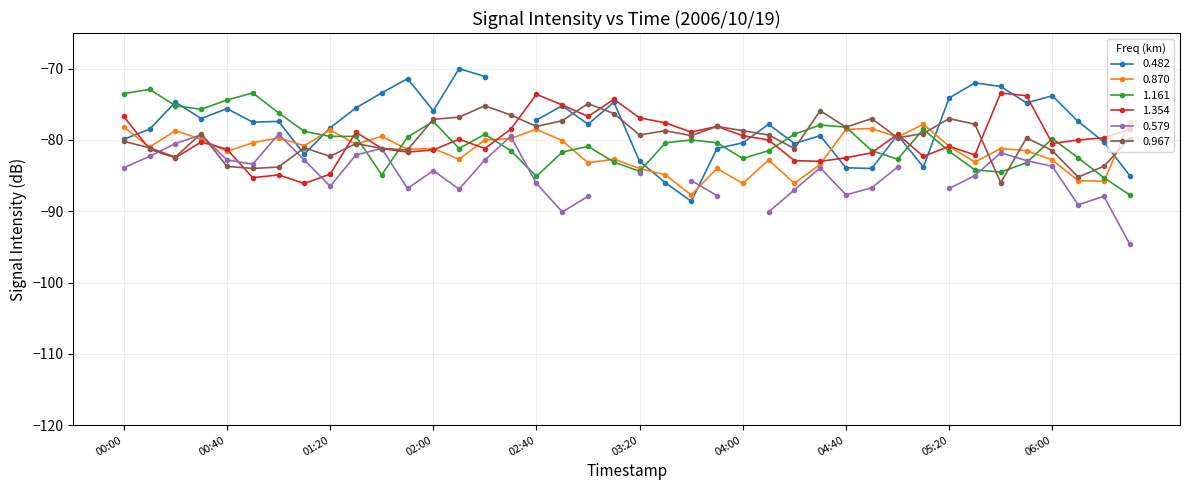

The 0.870 series shows -78.5 at 04:40. True or false?

True